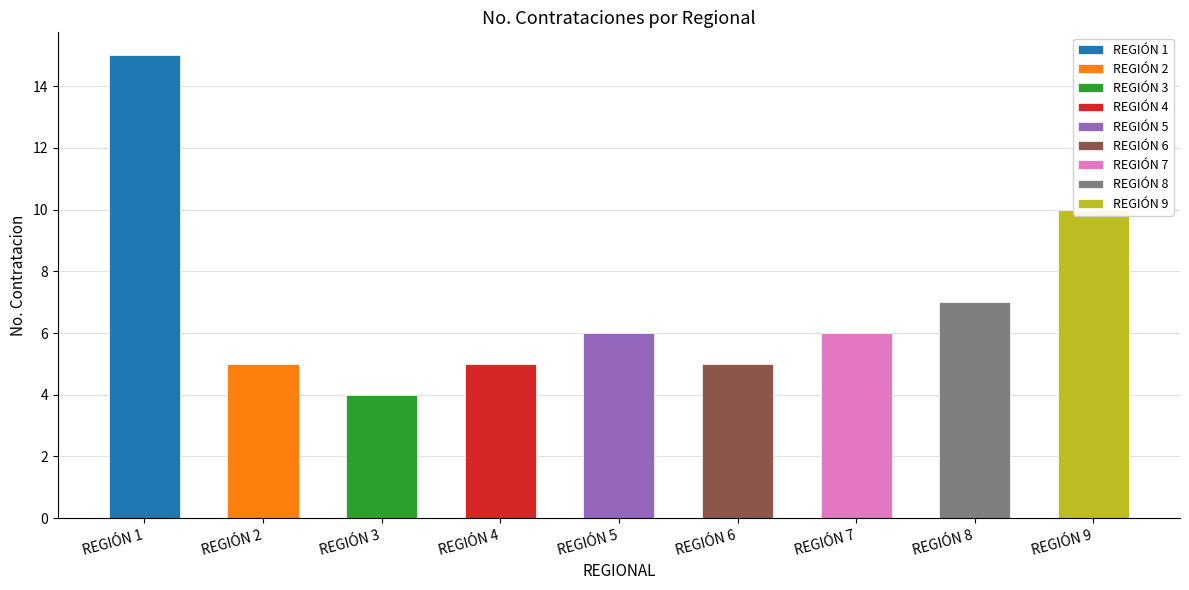

How many values exceed 6?

3